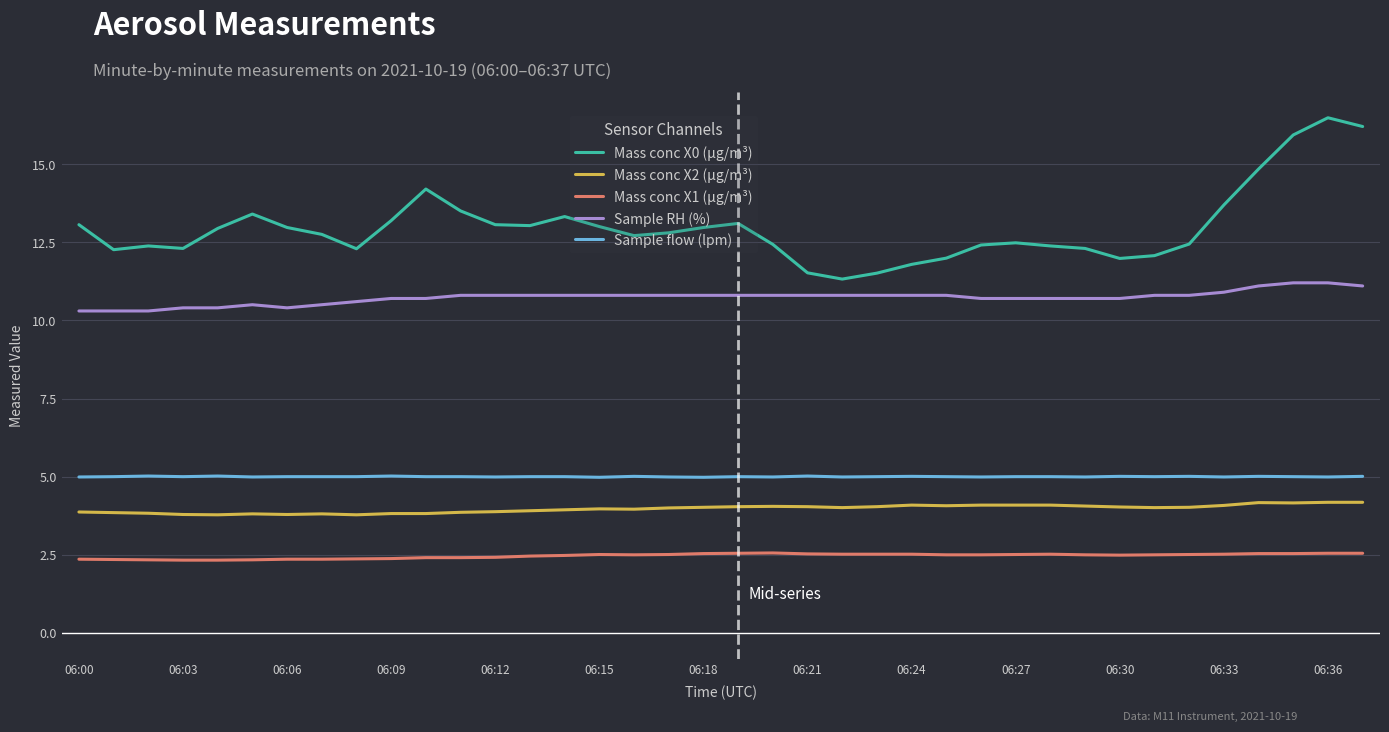

What is the maximum value shown in the chart?

16.5